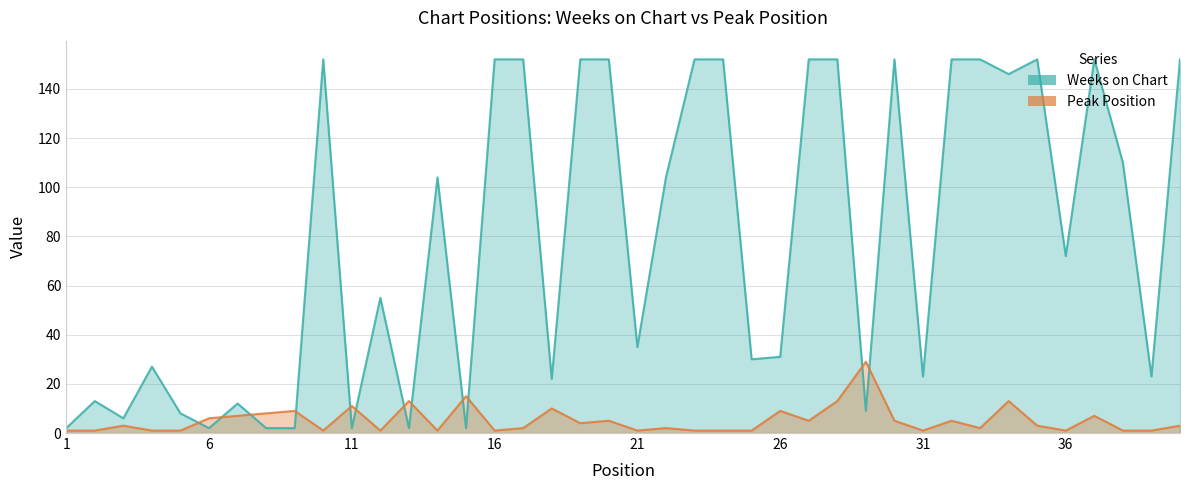

At which label does Peak Position first exceed 3?

6